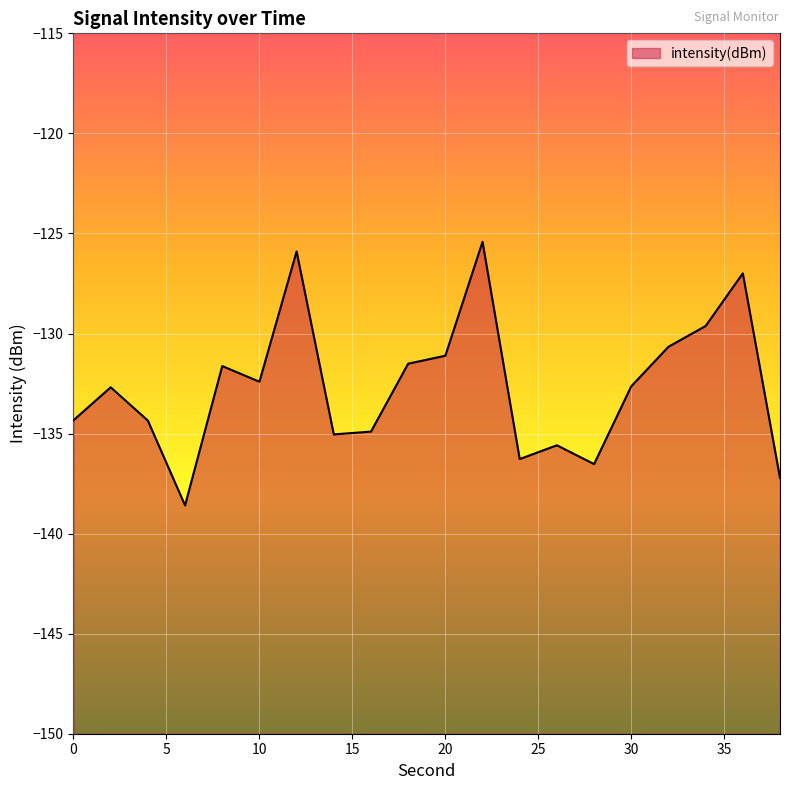

The chart shows a value of -135.6 at 26. True or false?

True